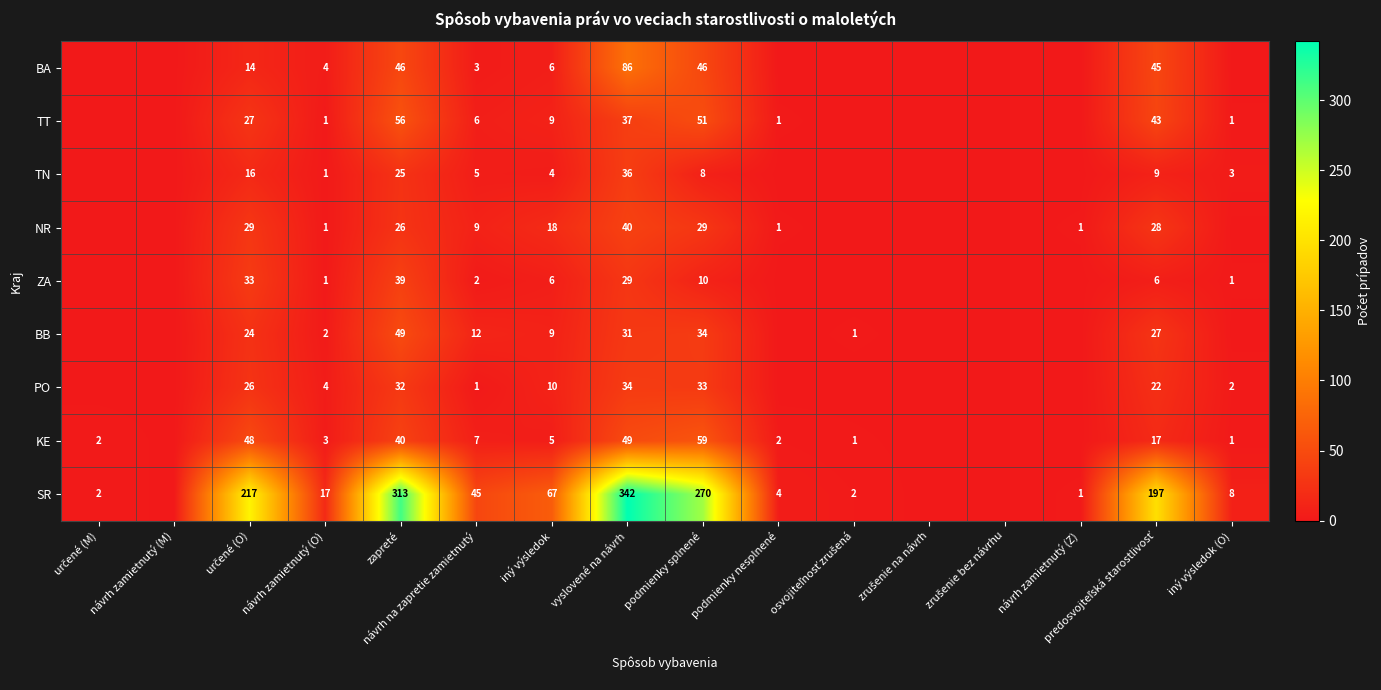

What is the sum of the ZA values at zapreté and návrh zamietnutý (O)?

40